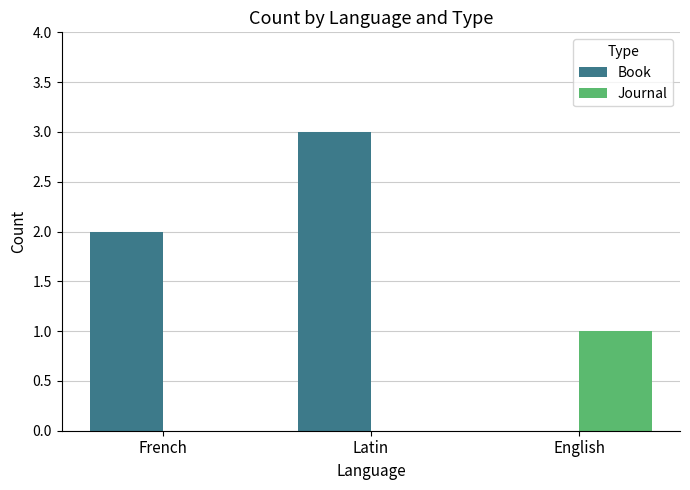

Which category has the highest value across all series?

Latin